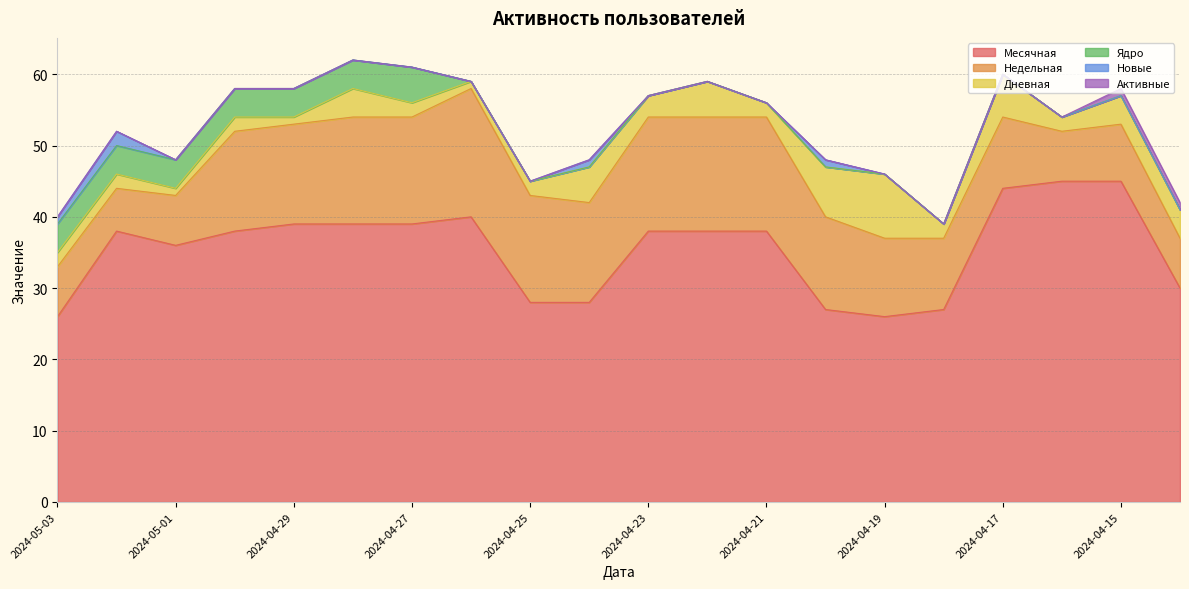

Which has a higher value, 2024-04-19 or 2024-04-17?

2024-04-17